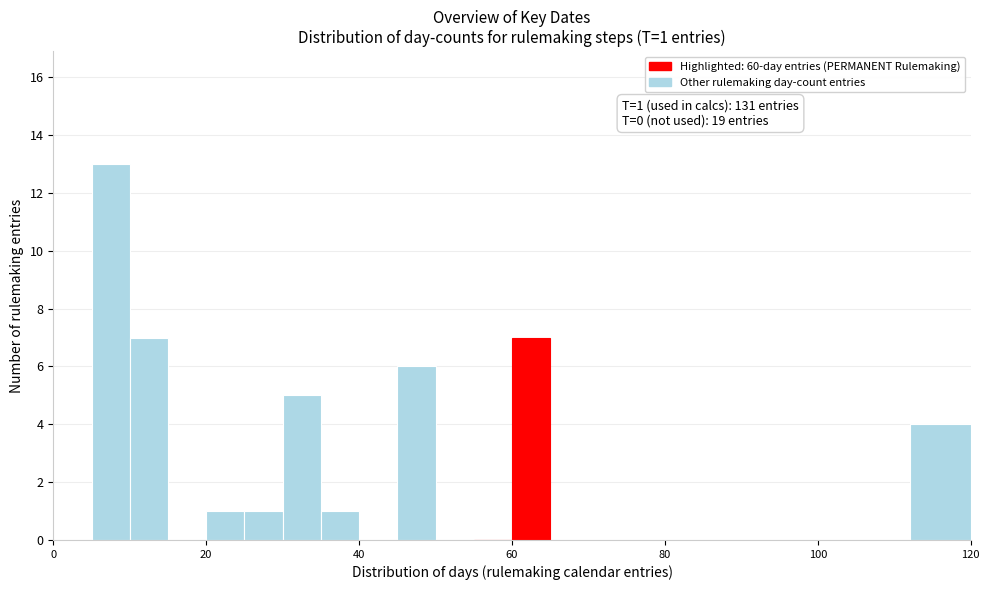

Around what value on the x-axis is the tallest bar? Give the approximate position of its centre, as read against the axis.

8